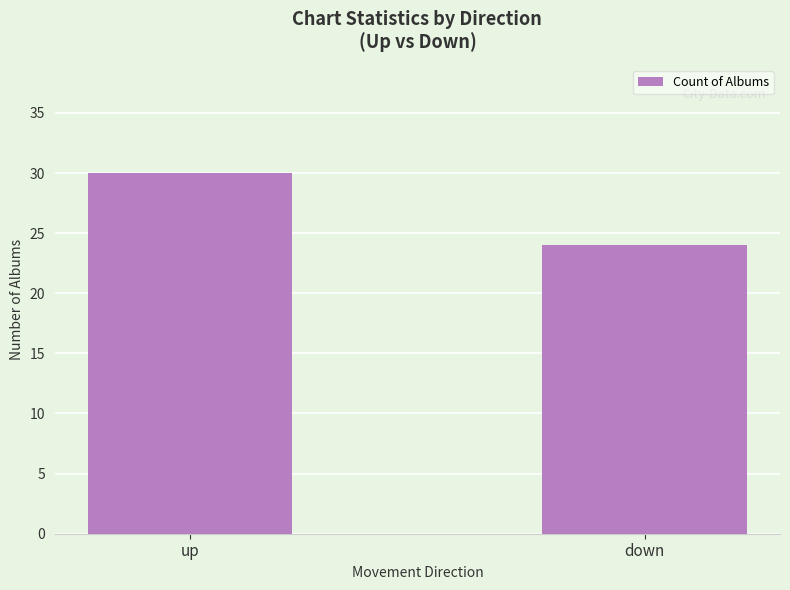

Rank the categories by value from lowest to highest.

down, up